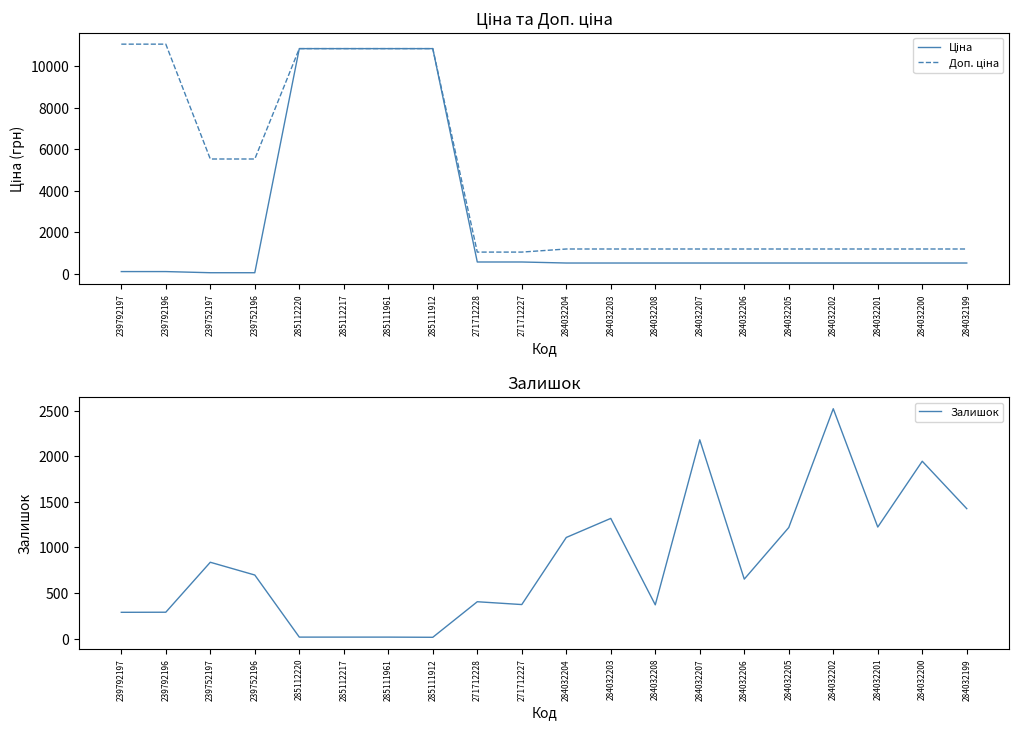

Count the number of data series in this chart.

3